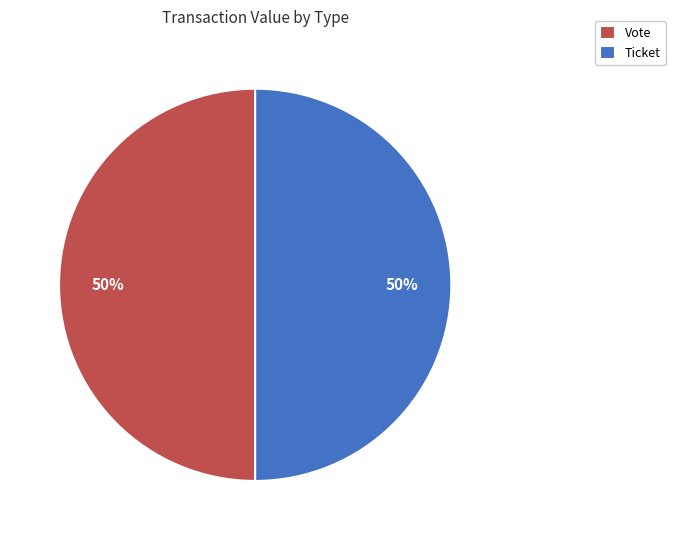

To the nearest percent, what portion does Vote represent?

50%